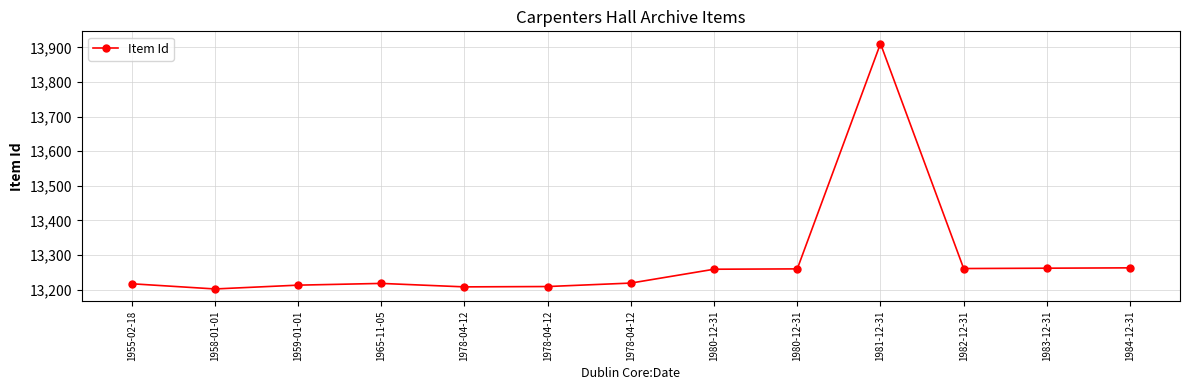

Does the chart have visible grid lines?

Yes